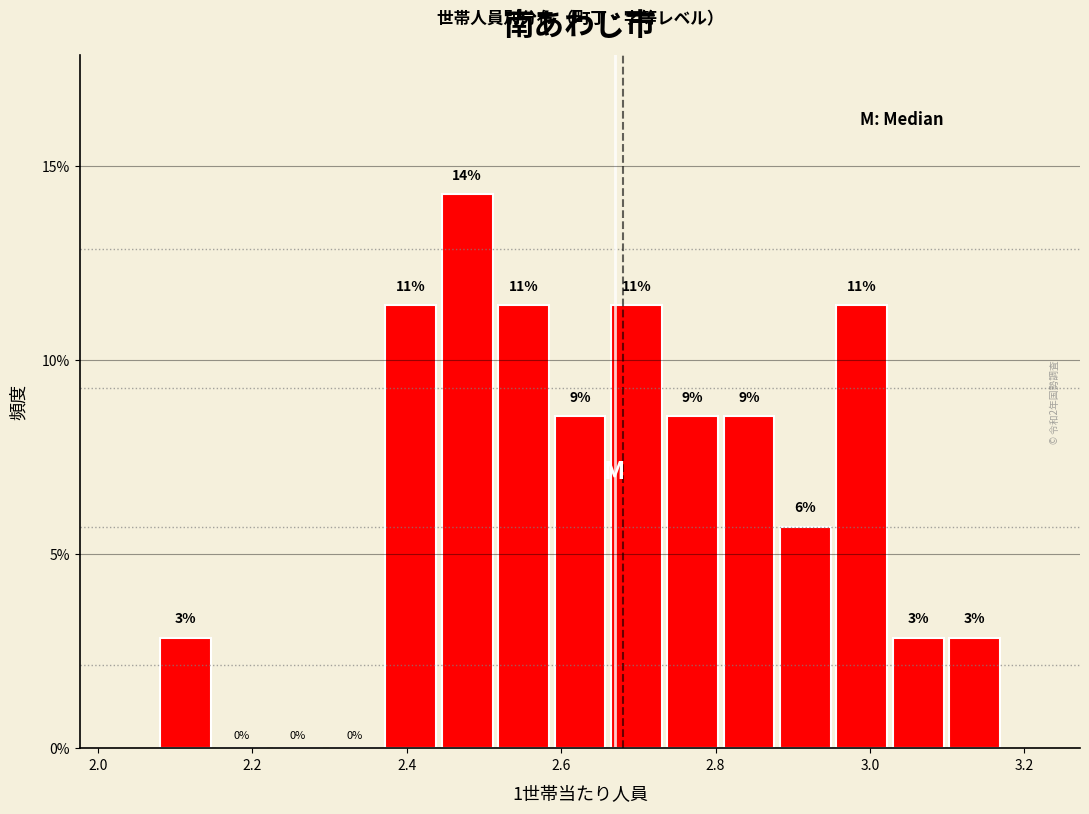

Read against the x-axis, roughly where is the centre of the tallest bar?

2.48